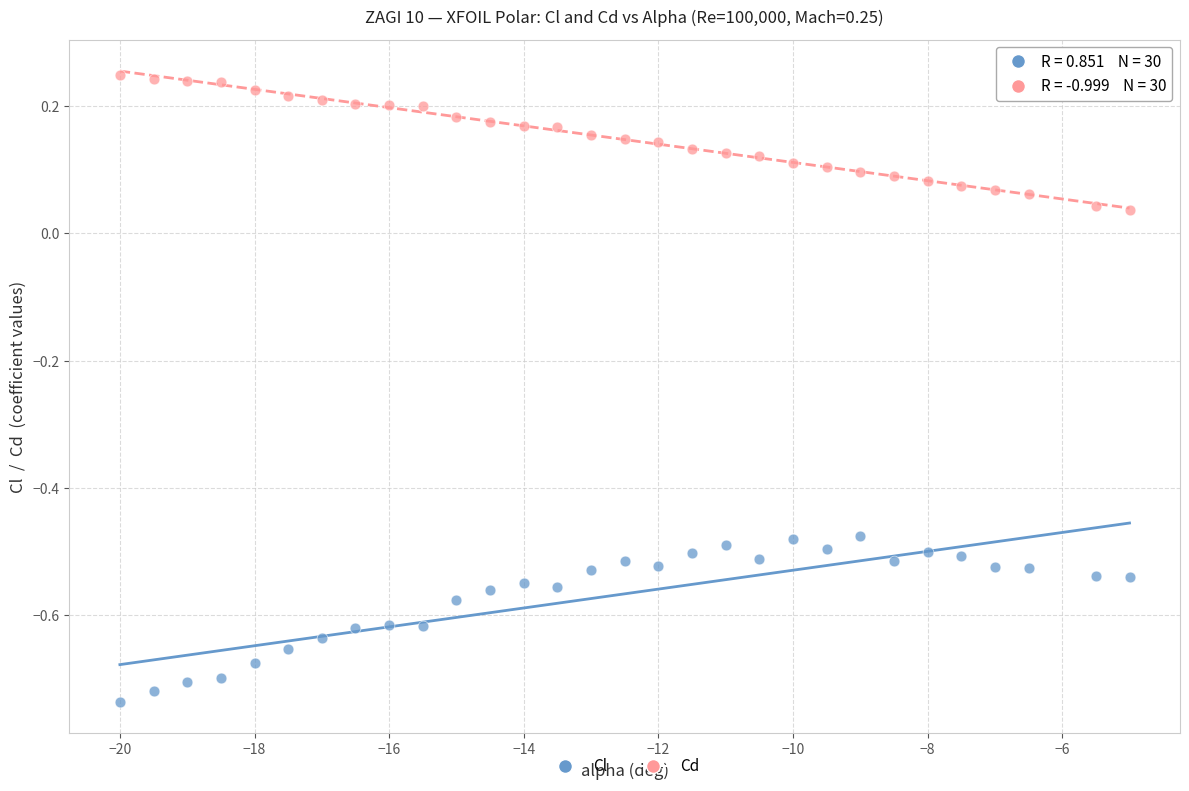

Across all data points, what is the range of X values (max minus min)?

15.0